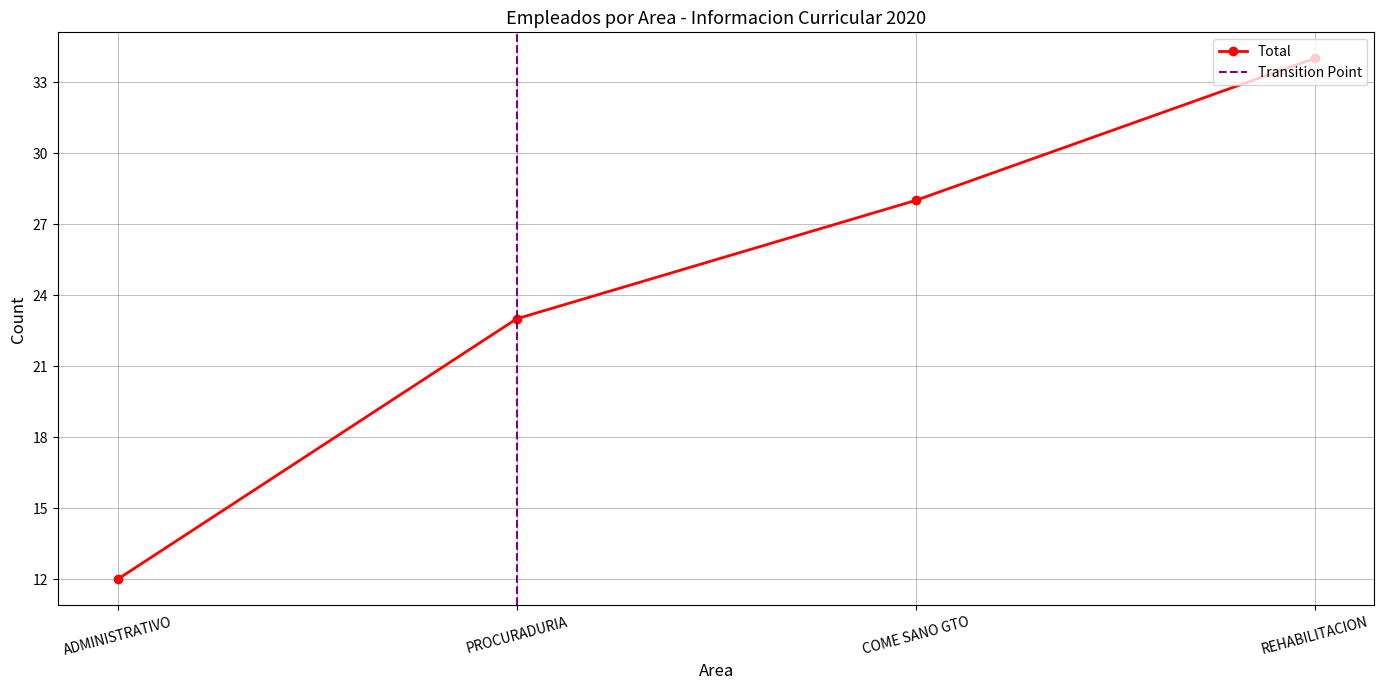

What is the minimum value for Total?

12